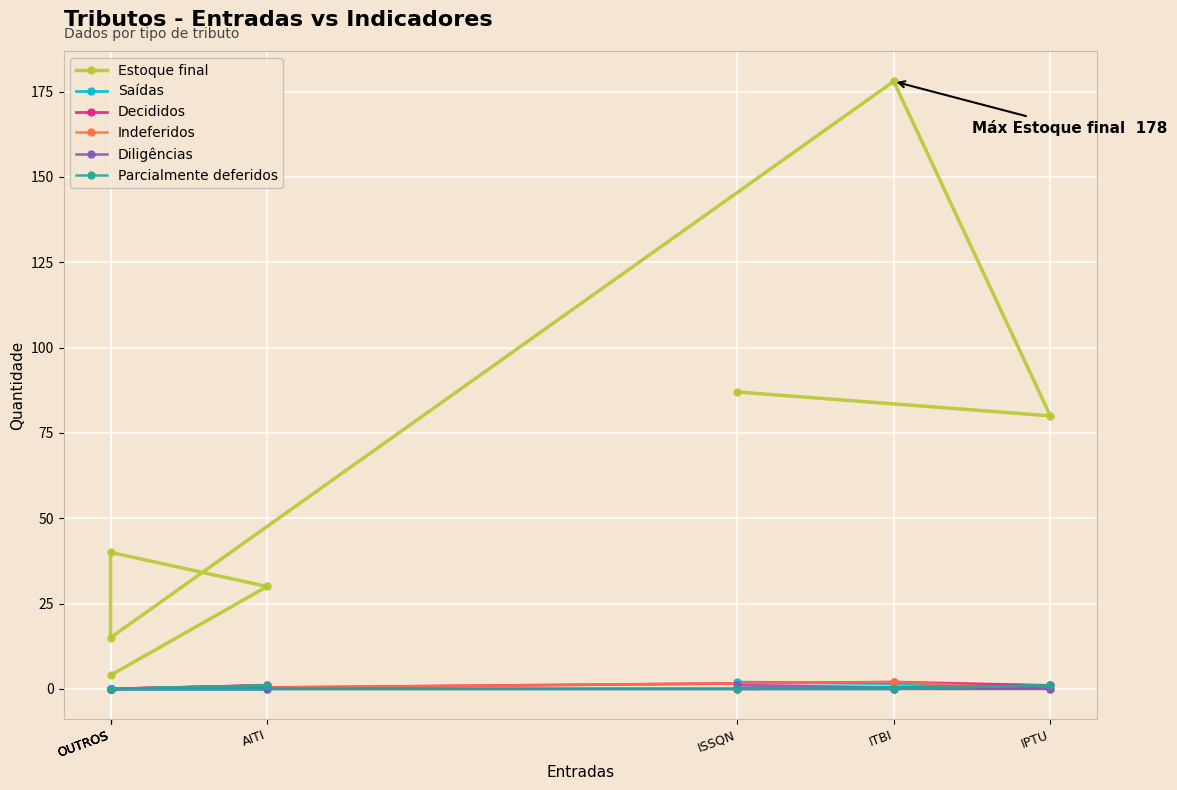

What are all the series names shown in the legend?

Estoque final, Saídas, Decididos, Indeferidos, Diligências, Parcialmente deferidos